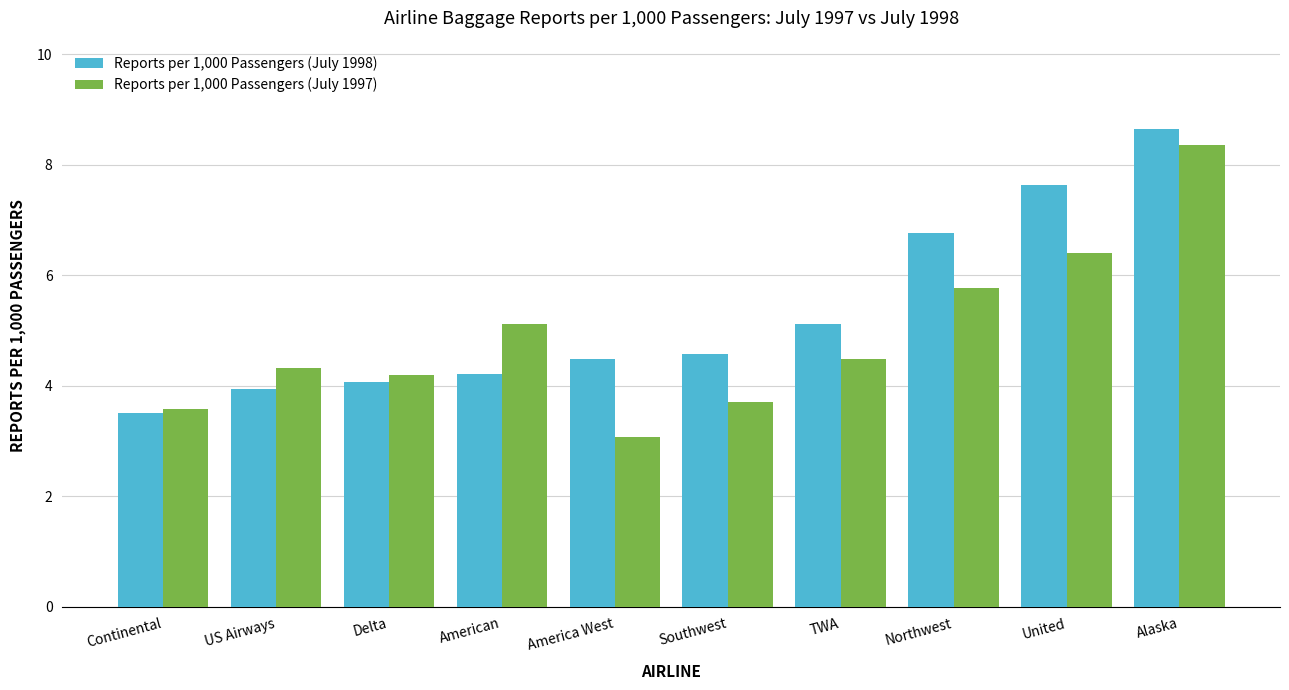

What is the difference between the maximum and minimum values in the Reports per 1,000 Passengers (July 1997) series?

5.3